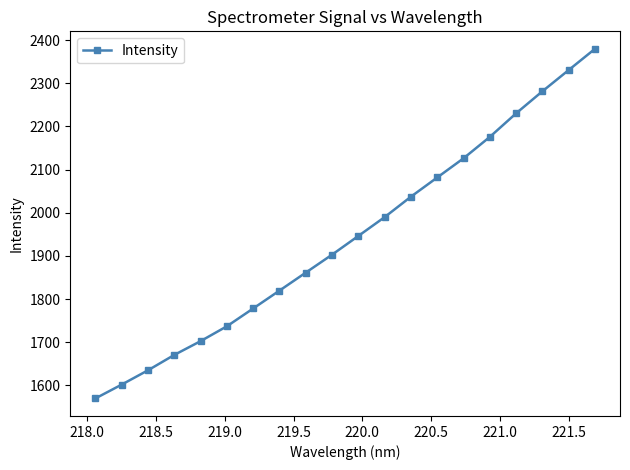

True or false: the data has more than 2 interior local peaks.

False